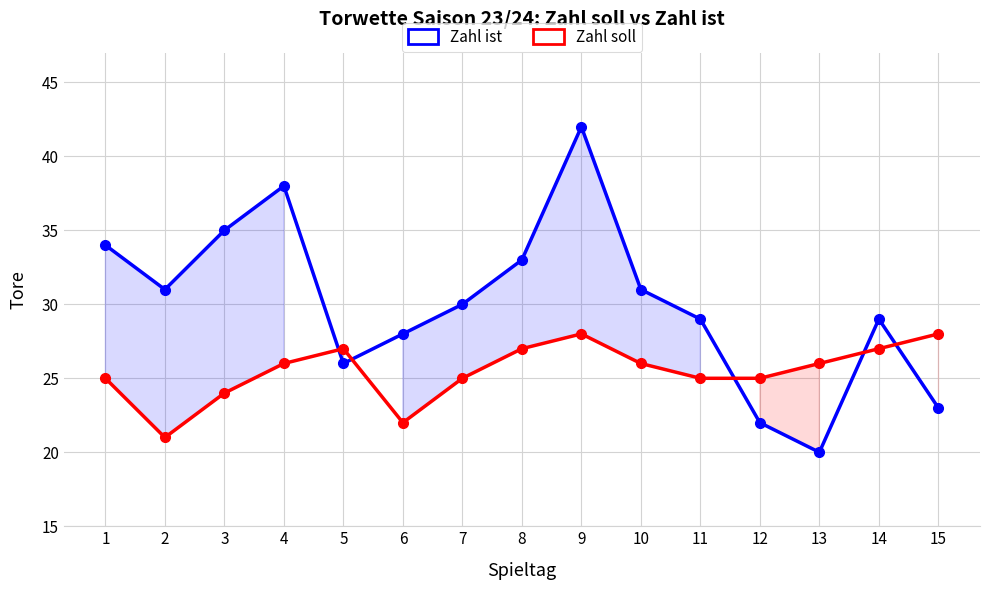

At which category does the chart reach its peak across all series?

9